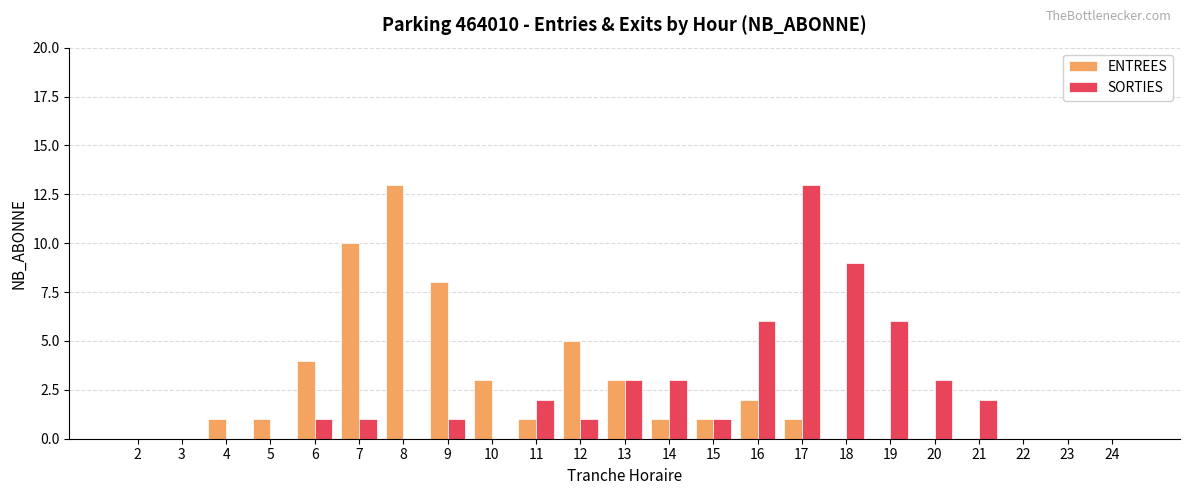

What is the spread (max minus min) of values at 12?

4